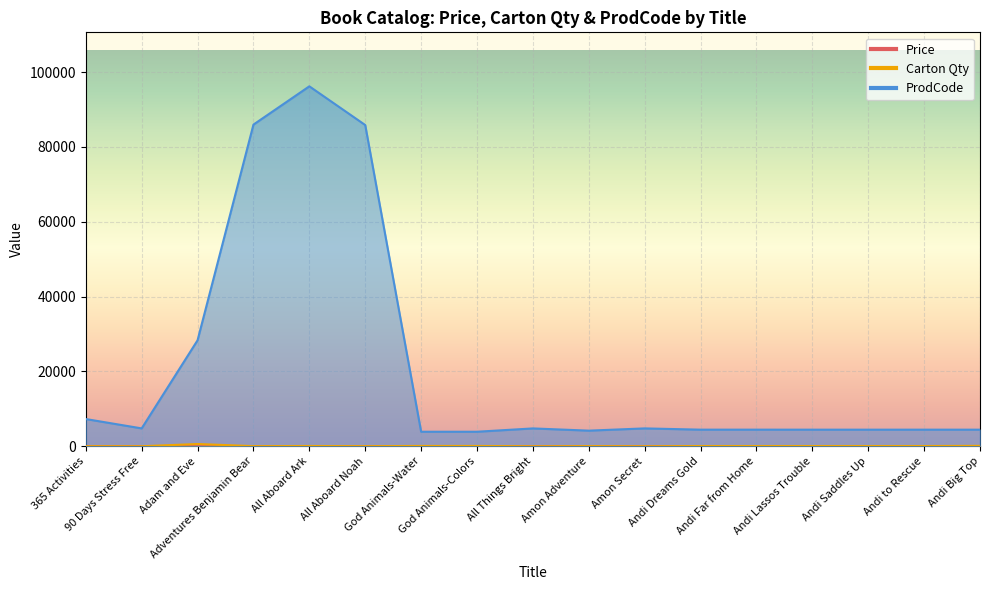

True or false: ProdCode has a value of 4765.0 at All Things Bright.

True